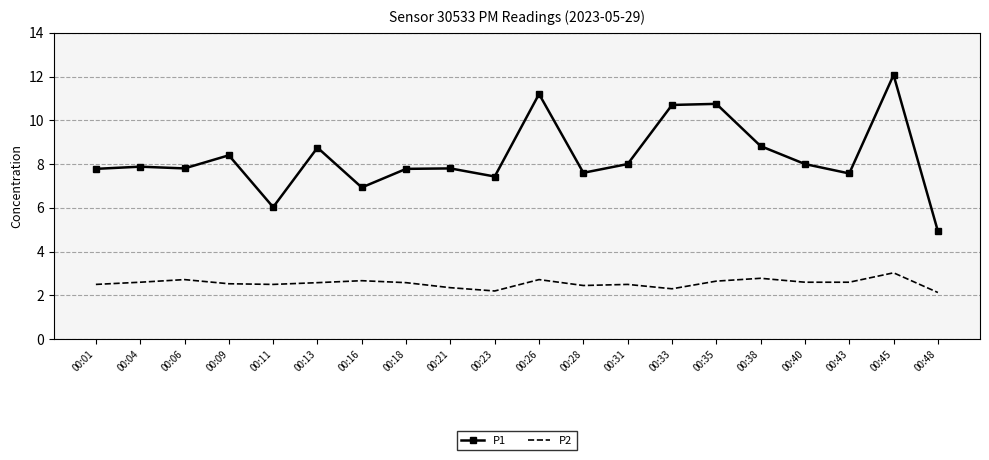

True or false: P2 has a value of 1.4 at 00:43.

False